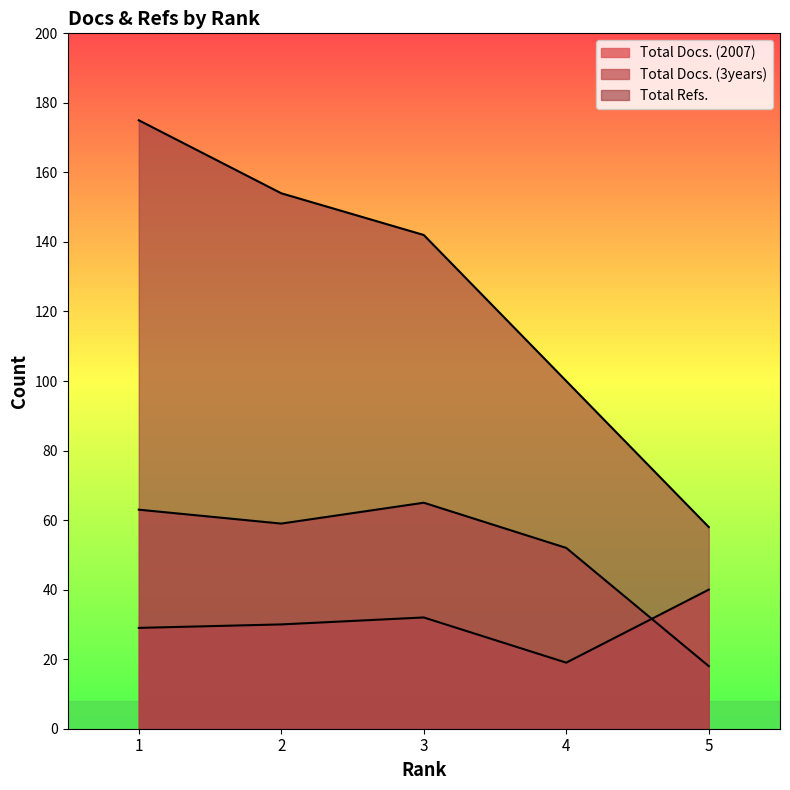

True or false: Total Refs. has more than 1 interior local peaks.

False